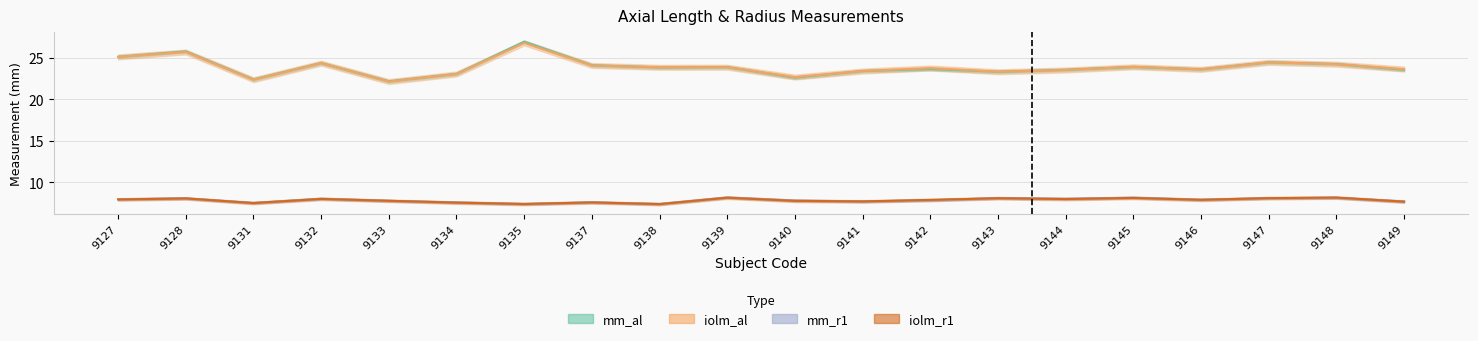

Which series has the widest spread of values?

mm_al